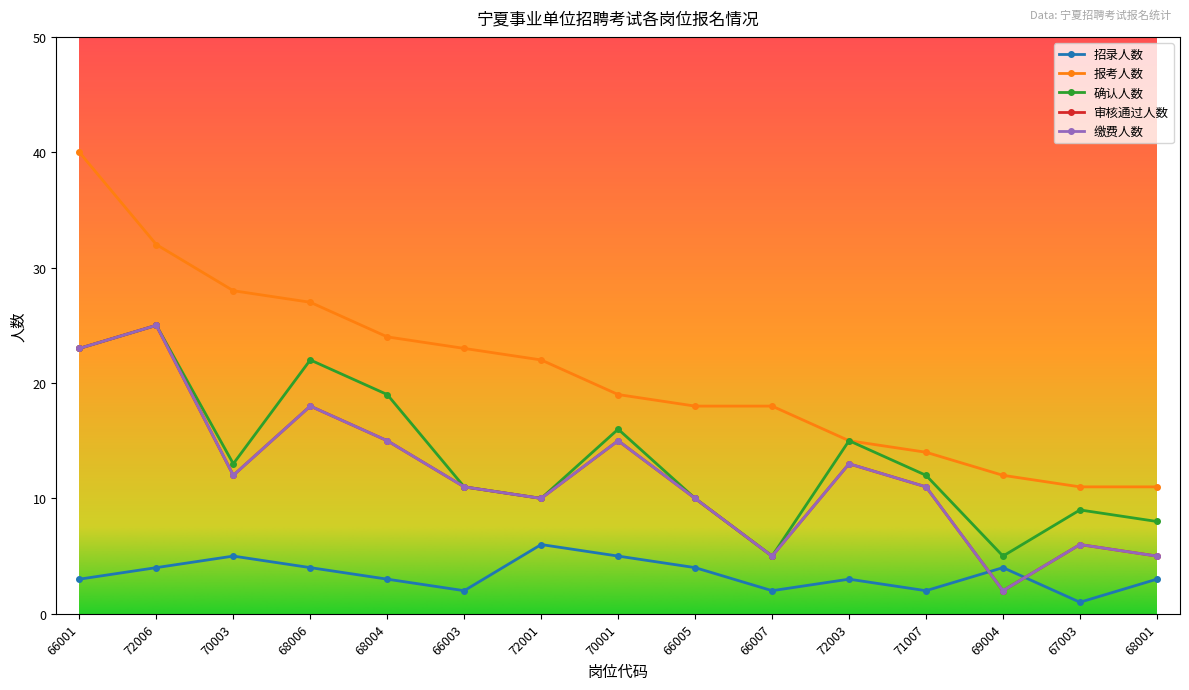

List the series in order of their peak value, lowest first.

招录人数, 确认人数, 审核通过人数, 缴费人数, 报考人数